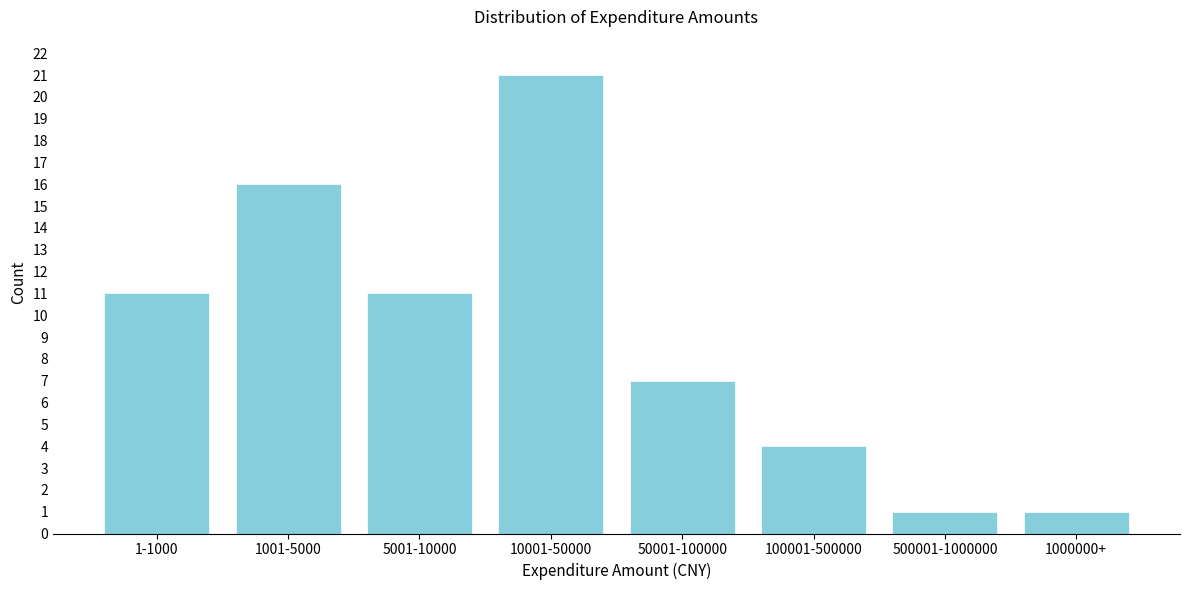

Reading left to right, transcribe all the data shown in this chart.

1-1000=11	1001-5000=16	5001-10000=11	10001-50000=21	50001-100000=7	100001-500000=4	500001-1000000=1	1000000+=1